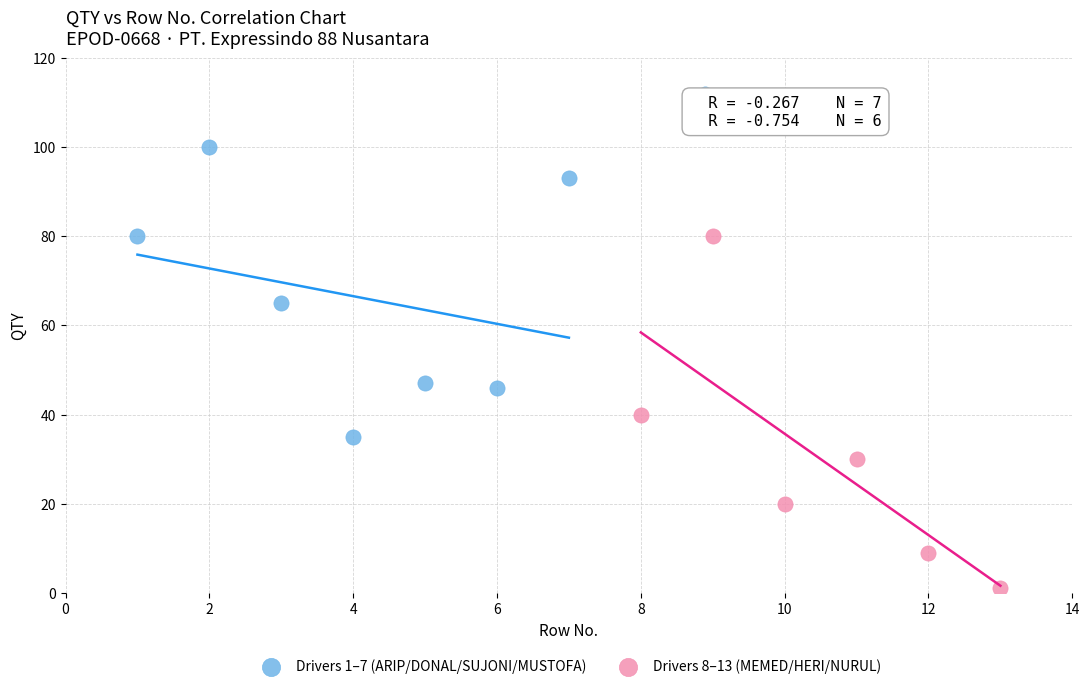

Which series reaches the maximum Y coordinate?

Drivers 1–7 (ARIP/DONAL/SUJONI/MUSTOFA)